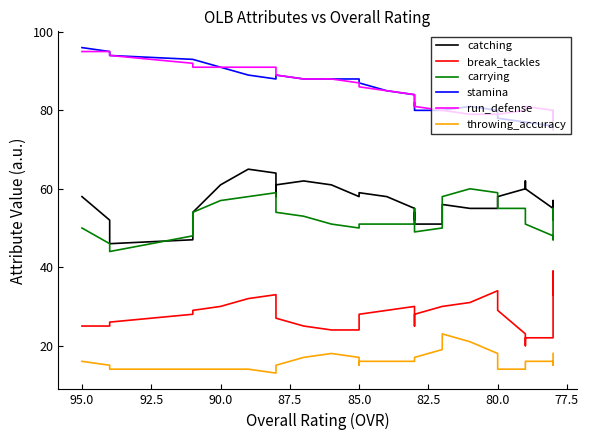

True or false: run_defense and catching intersect in this chart.

False